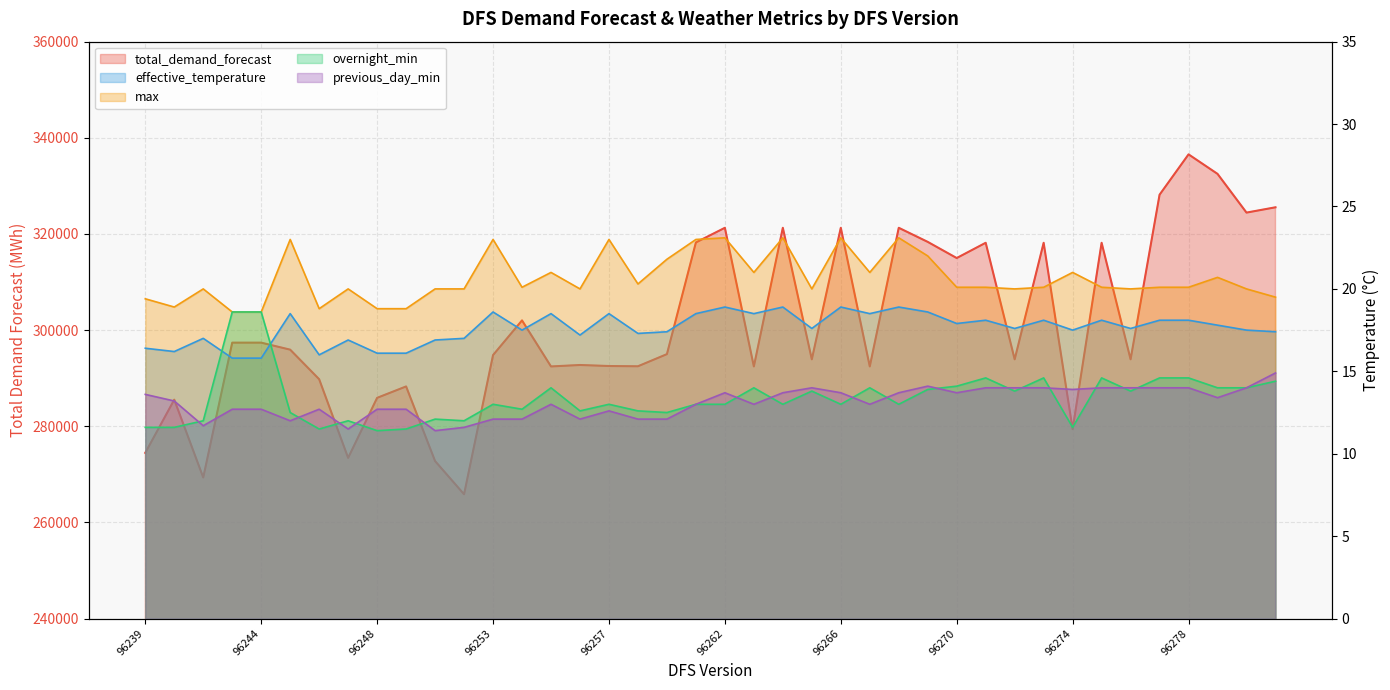

At which label is effective_temperature closest to 17?

96242